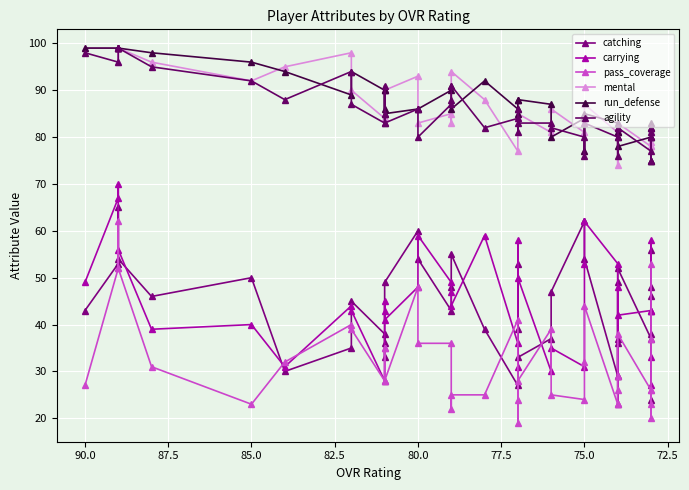

True or false: pass_coverage and run_defense cross at least once.

False